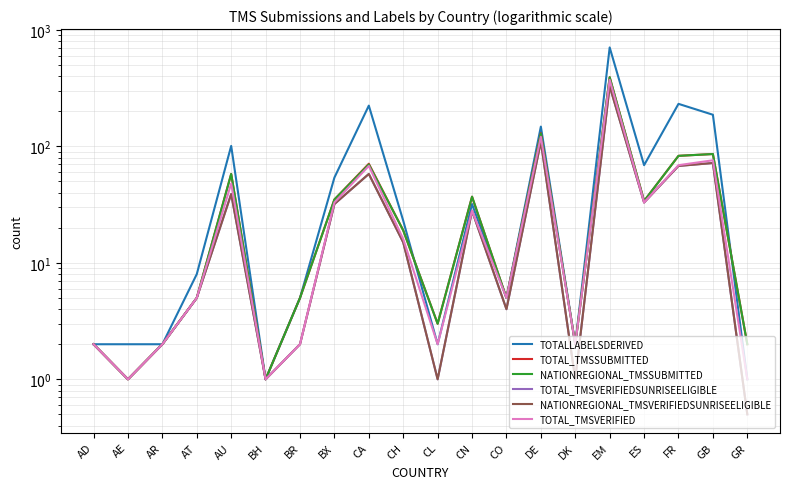

Which has a higher value, CA or BR?

CA